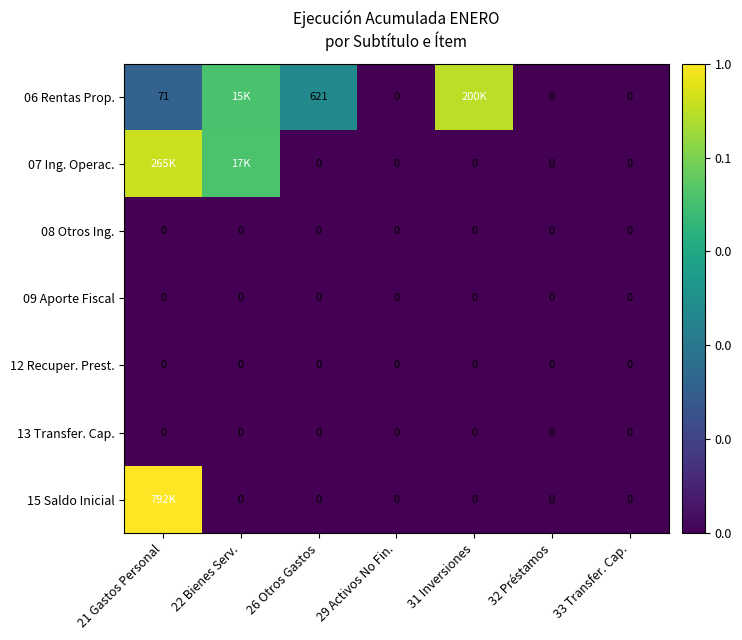

The 06 Rentas Prop. series shows 4.9 at 31 Inversiones. True or false?

False